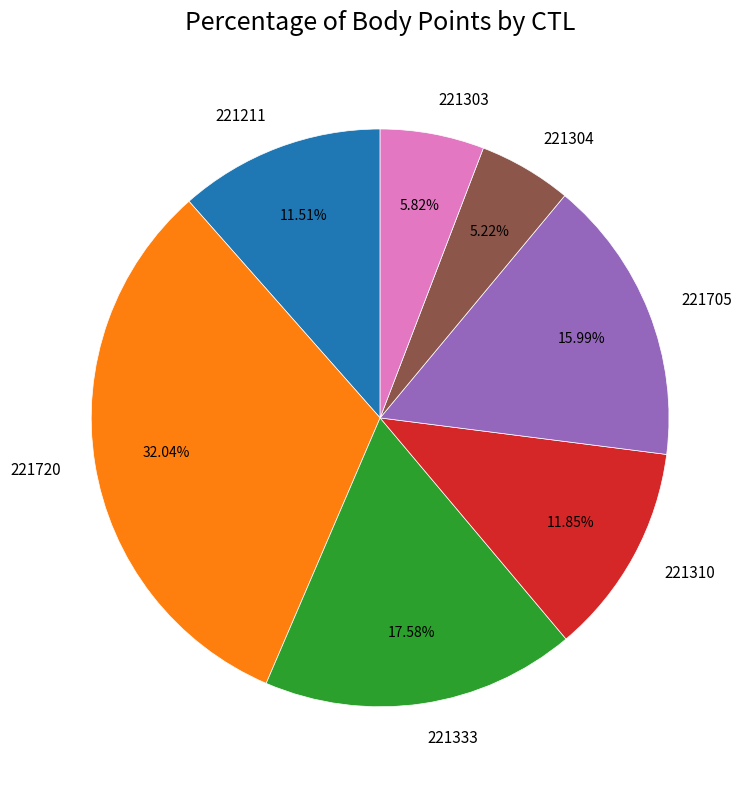

To the nearest percent, what portion does 221303 represent?

6%